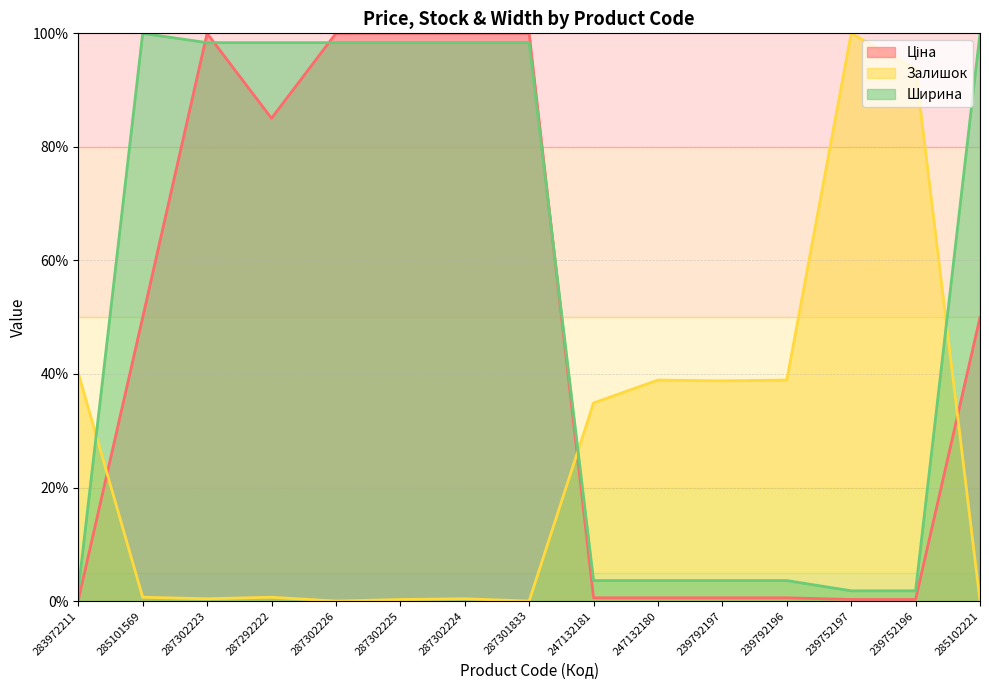

True or false: Залишок and Ширина intersect in this chart.

True